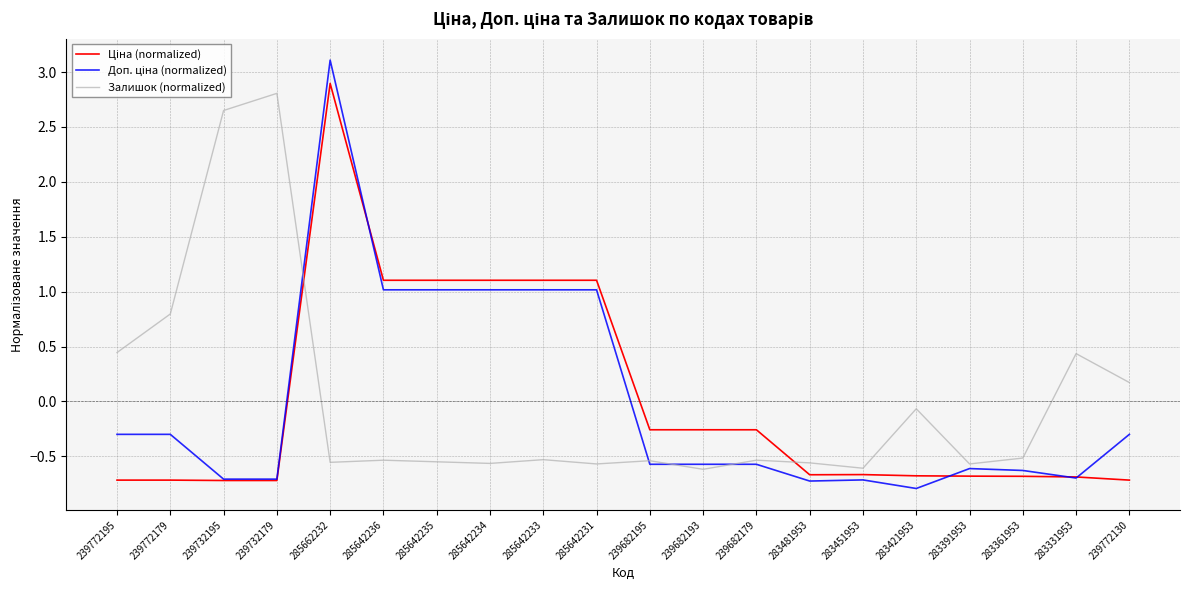

What is the spread (max minus min) of values at 239682179?

0.3